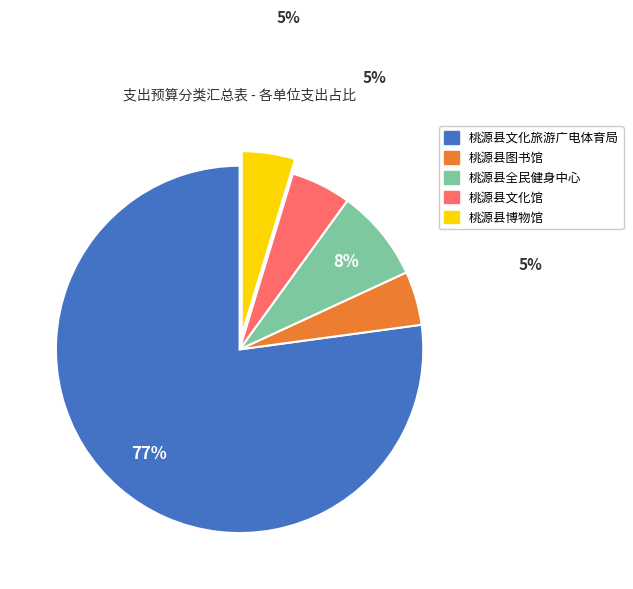

How many slices are in this pie chart?

5